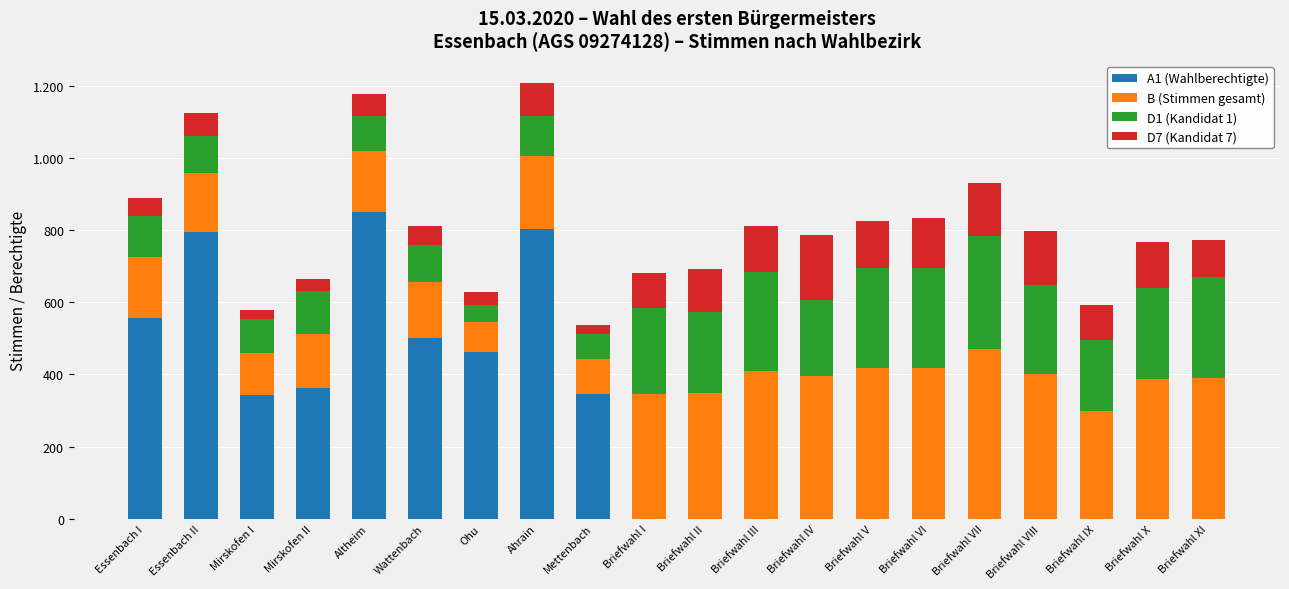

Does the chart contain stacked bars?

Yes